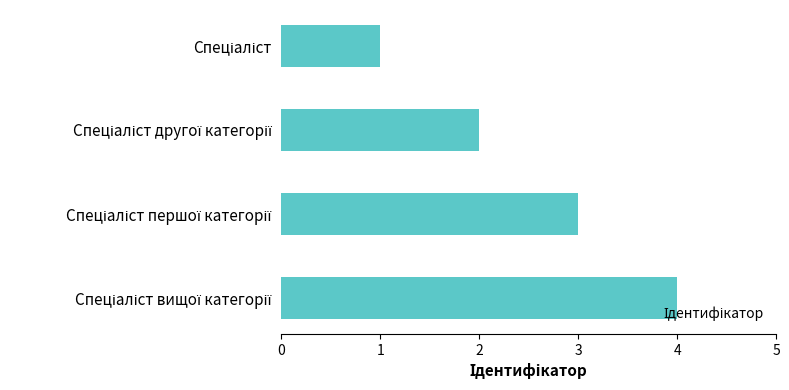

What is the greatest value displayed?

4